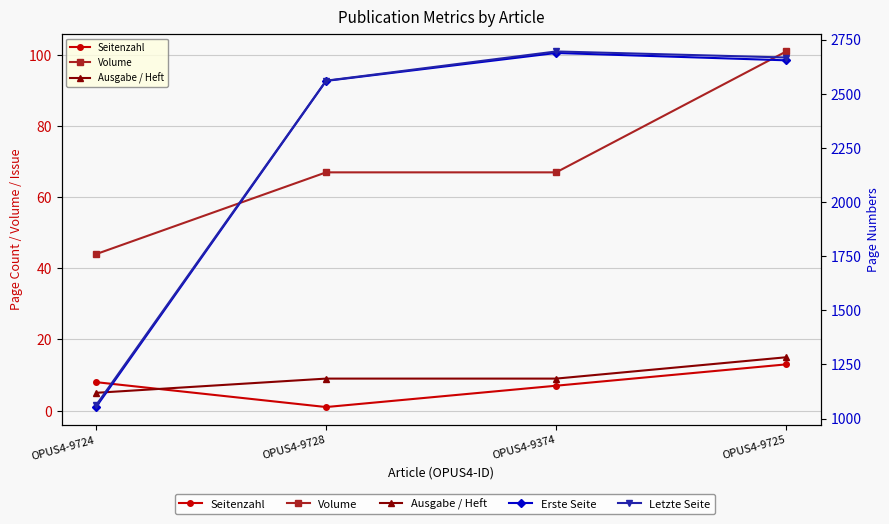

Reading left to right, what are all the values shown in this chart?

Seitenzahl: 8	1	7	13
Volume: 44	67	67	101
Ausgabe / Heft: 5	9	9	15
Erste Seite: 1053	2559	2688	2654
Letzte Seite: 1061	2560	2695	2667